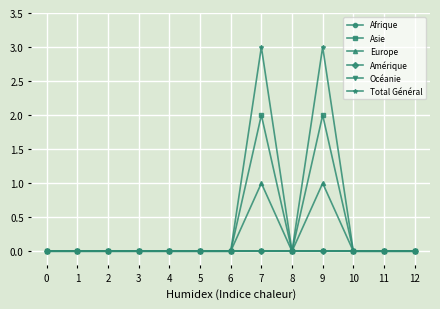

At how many categories does at least one series exceed 2?

2